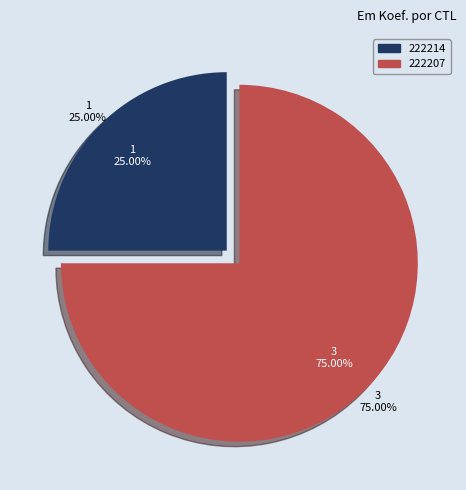

To the nearest percent, what percentage of the pie is 222214?

25%